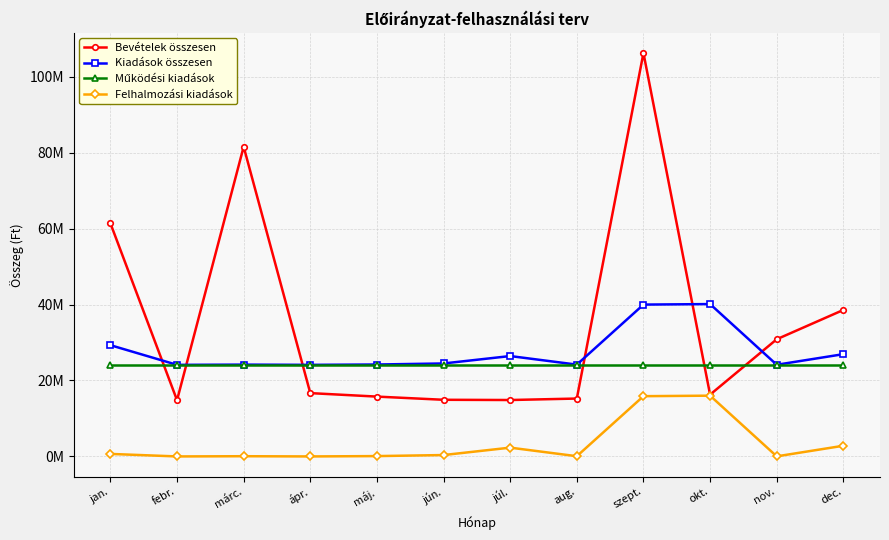

What is the value of the Felhalmozási kiadások point at the 9th from the left?

15869281